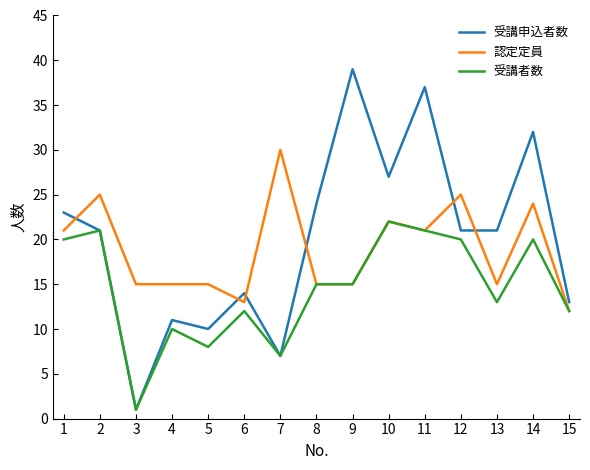

Is it true that 受講者数 equals 20 at 14?

True